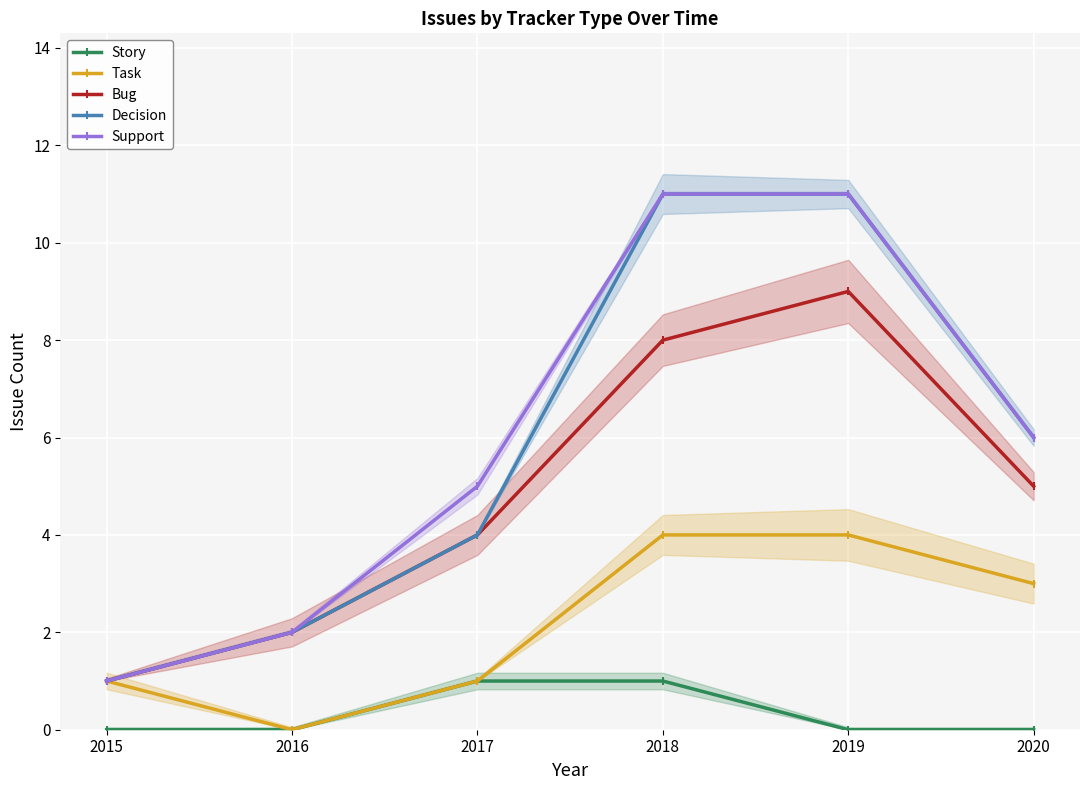

What are all the series names shown in the legend?

Story, Task, Bug, Decision, Support